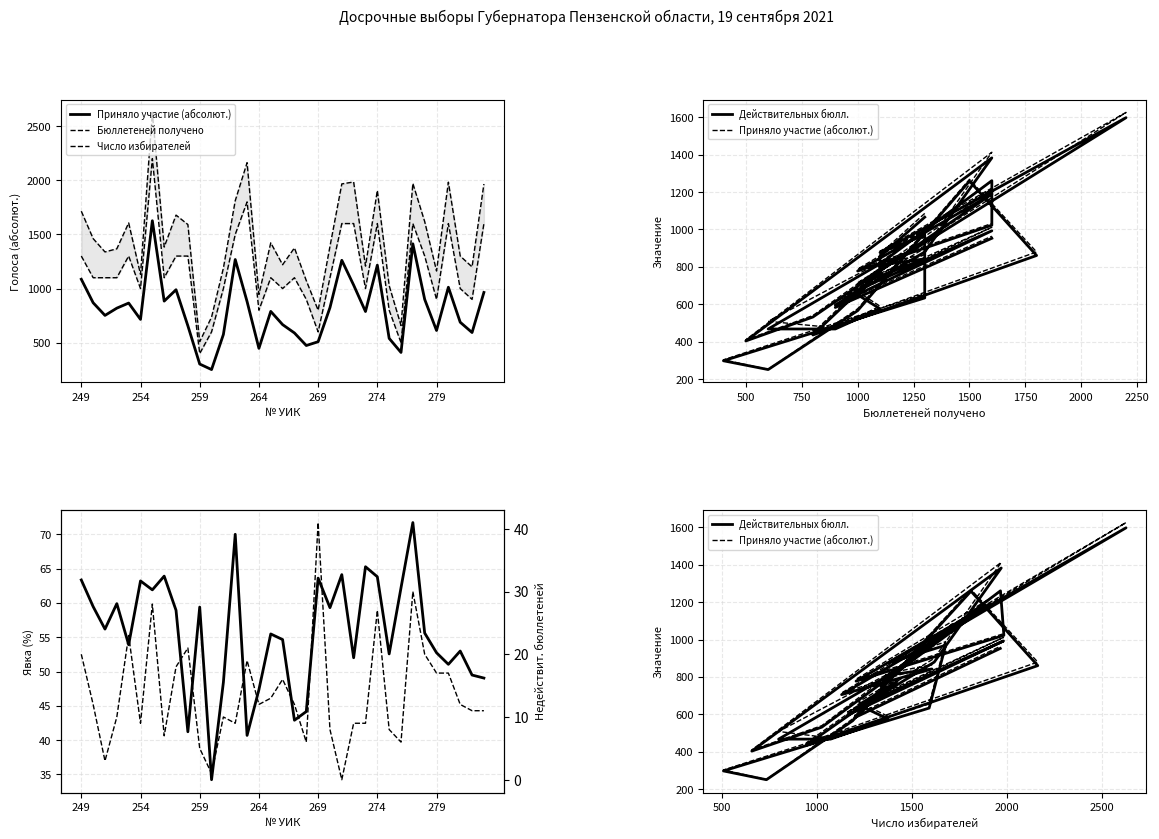

What is the sum of all Число избирателей values?

50473.0